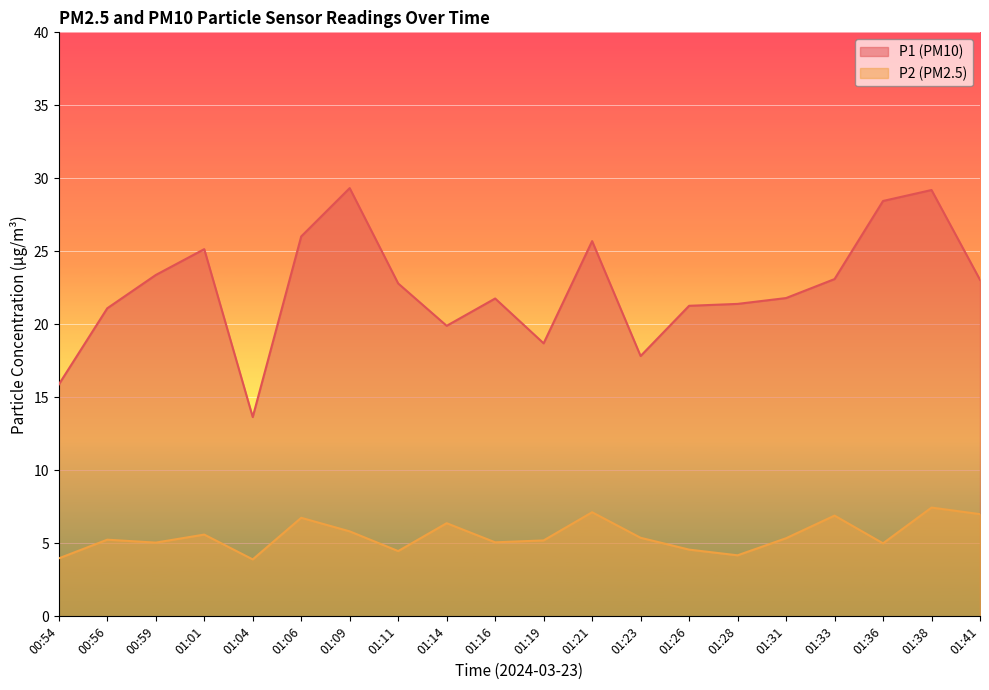

Is it true that P1 equals 17.8 at 01:23?

True